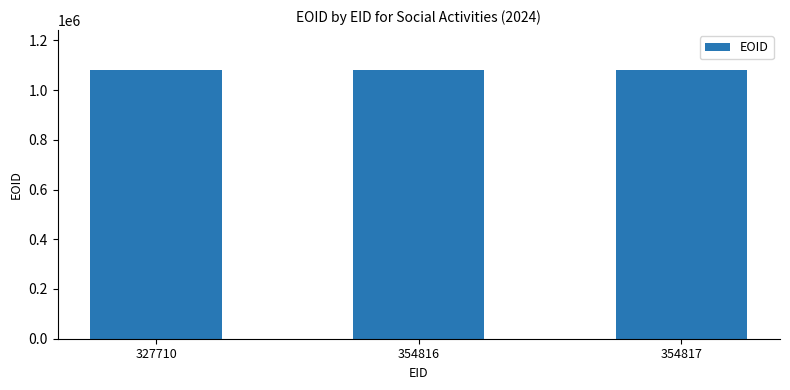

The chart shows a value of 1079469 at 354817. True or false?

True